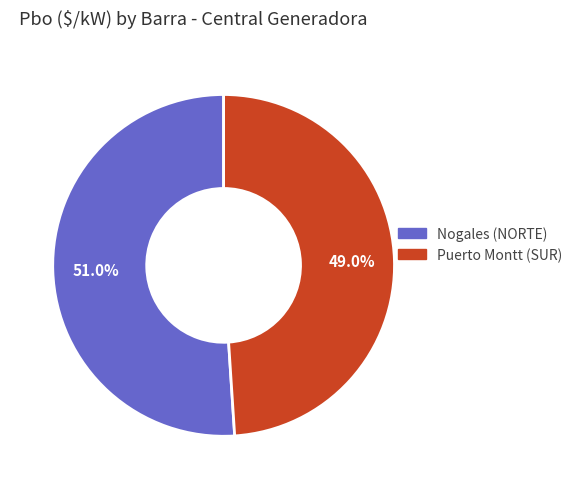

Is it true that Puerto Montt (SUR) is 49% of the pie?

True